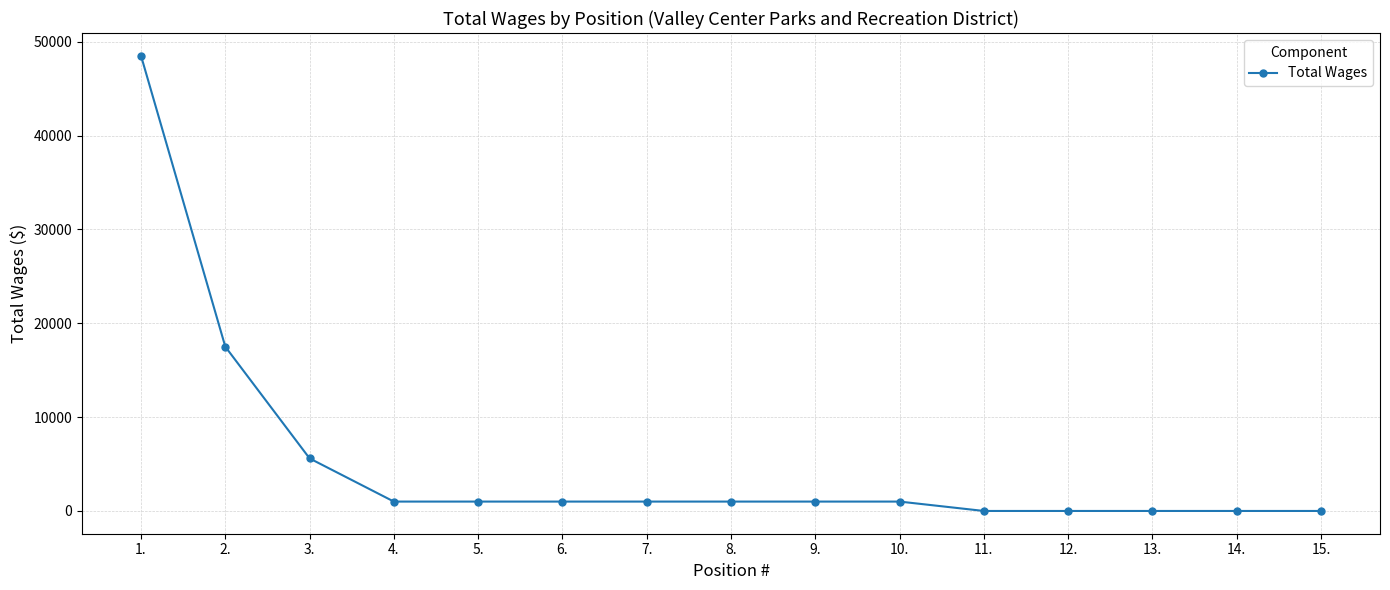

Reading left to right, what are all the values shown in this chart?

48500	17500	5600	1000	1000	1000	1000	1000	1000	1000	0	0	0	0	0